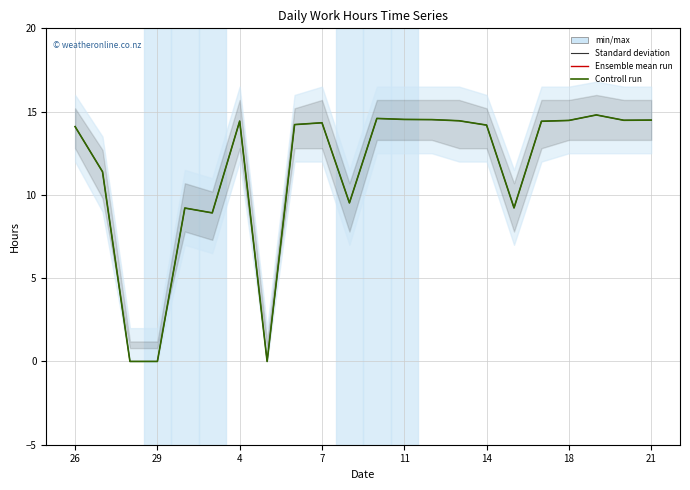

Rank the series at 13 from highest to lowest value.

Ensemble mean run, Controll run